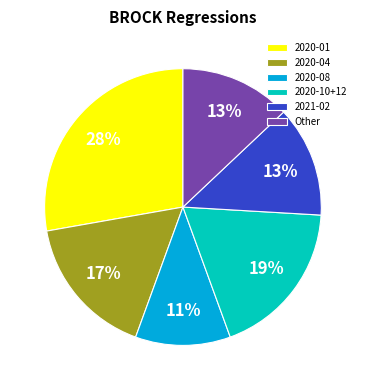

Which has a higher value, 2020-04 or 2020-01?

2020-01